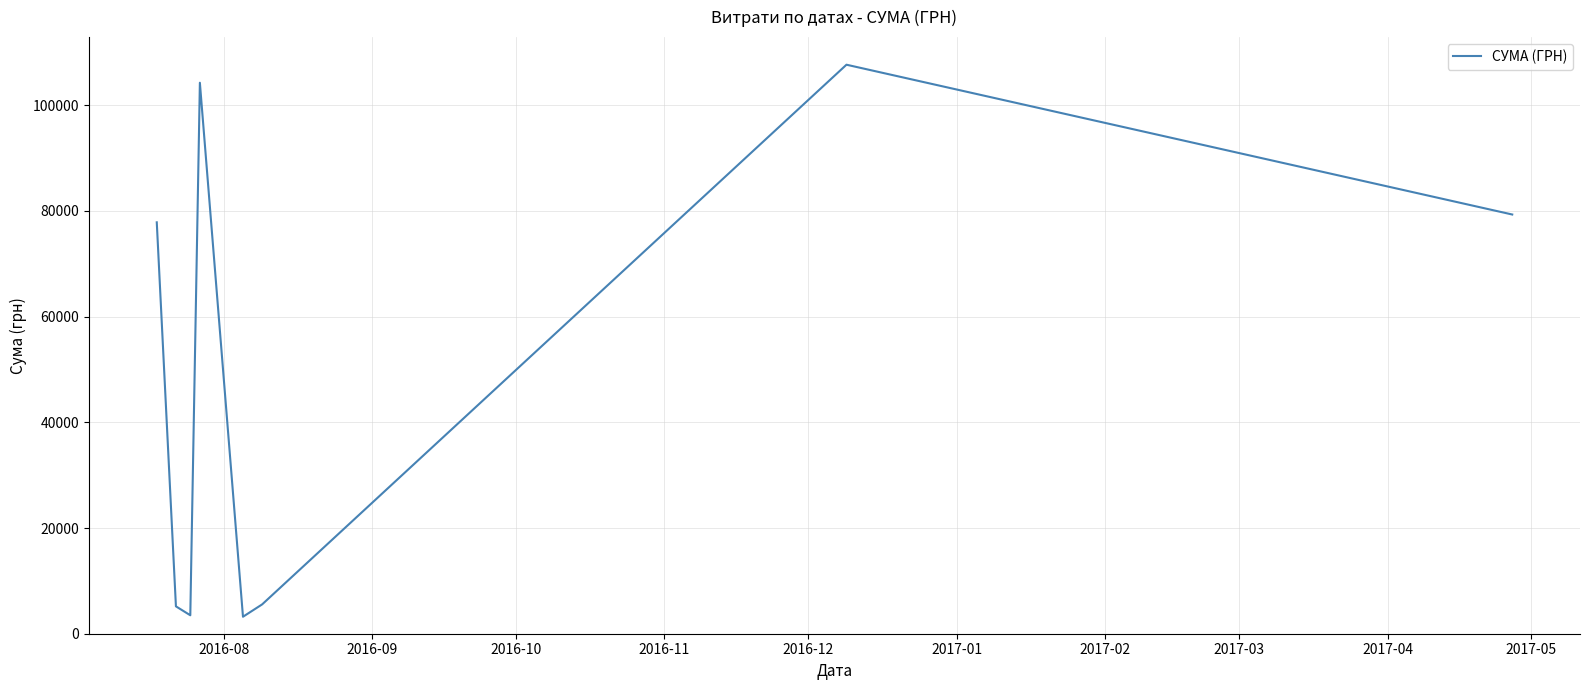

What is the average value?

48312.1